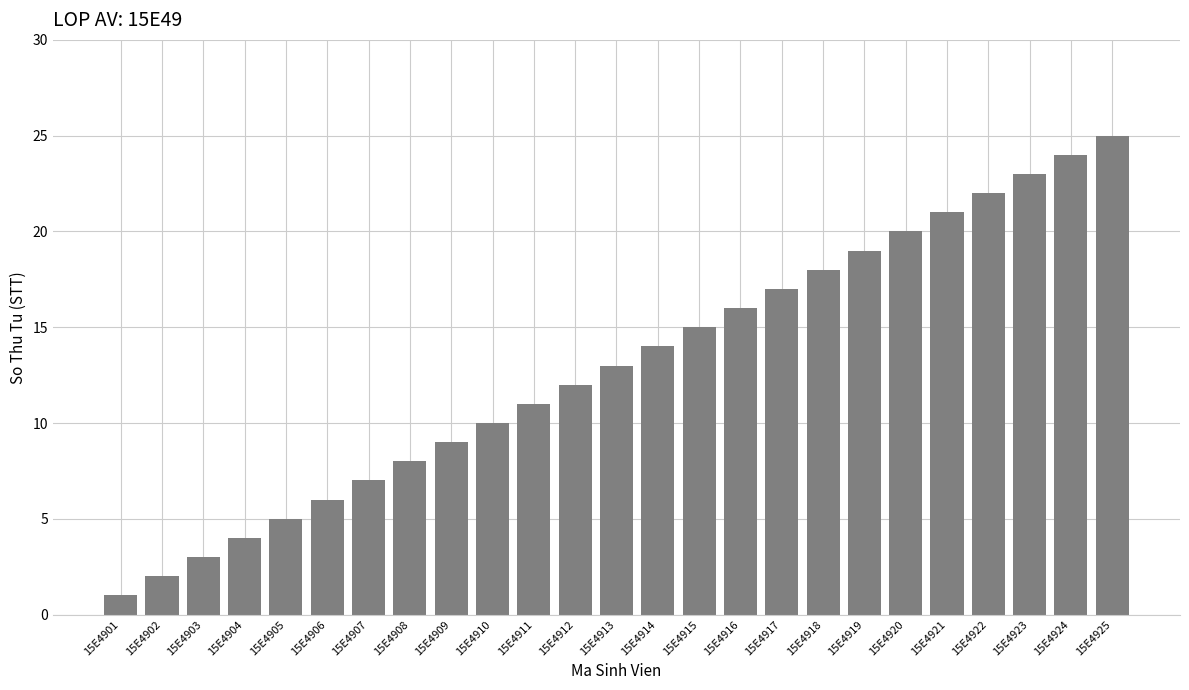

Rank the categories by value from lowest to highest.

15E4901, 15E4902, 15E4903, 15E4904, 15E4905, 15E4906, 15E4907, 15E4908, 15E4909, 15E4910, 15E4911, 15E4912, 15E4913, 15E4914, 15E4915, 15E4916, 15E4917, 15E4918, 15E4919, 15E4920, 15E4921, 15E4922, 15E4923, 15E4924, 15E4925